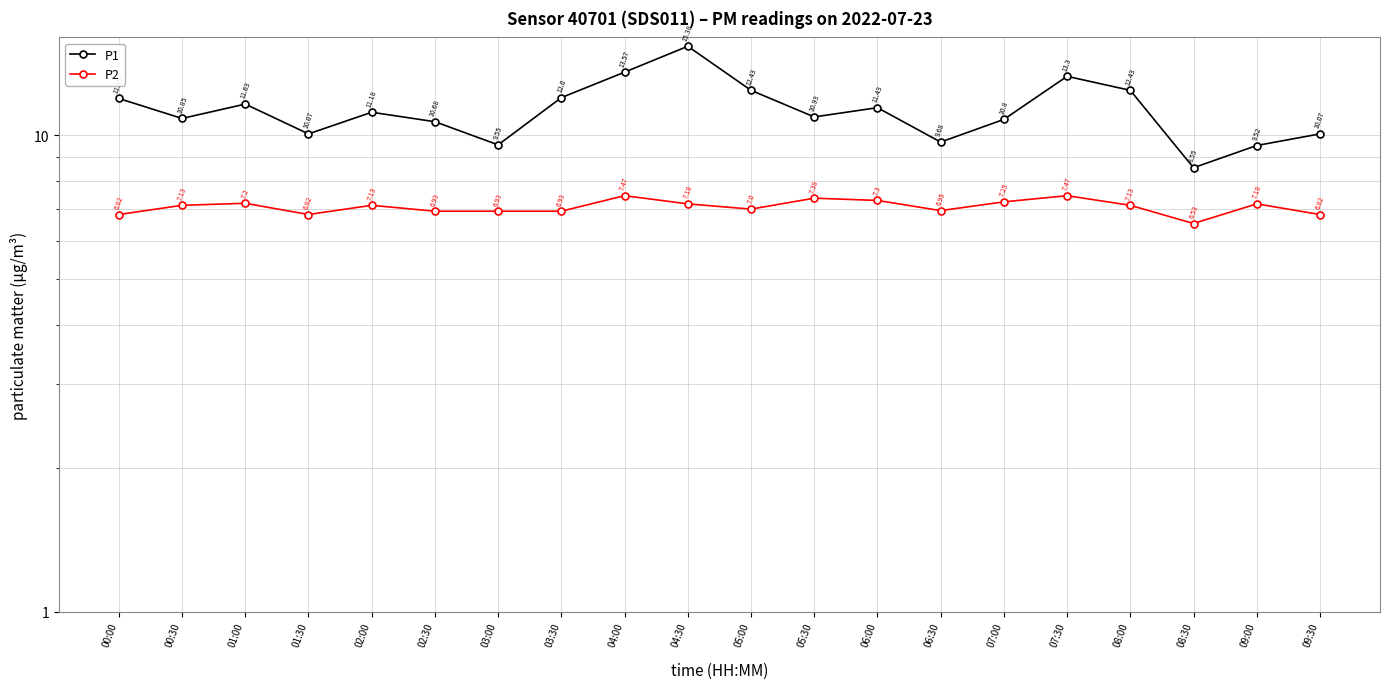

What is the highest value of the P2 series?

7.5